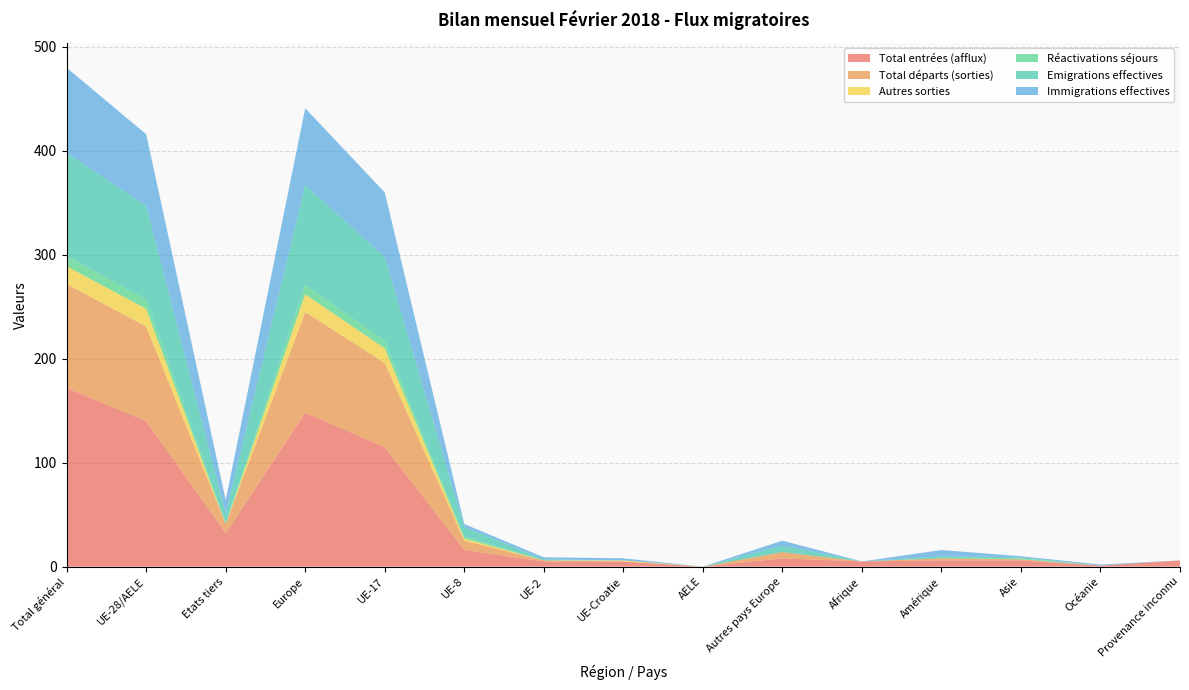

Reading left to right, list all the values displayed in this chart.

Total entrées (afflux): 172	140	32	148	115	16	5	5	0	8	5	6	6	1	6
Total départs (sorties): 100	91	9	97	81	9	1	0	0	6	0	2	1	0	0
Autres sorties: 17	17	0	17	14	2	0	1	0	0	0	0	0	0	0
Réactivations séjours: 10	9	1	9	7	2	0	0	0	0	0	0	1	0	0
Emigrations effectives: 99	90	9	96	81	9	1	0	0	6	0	2	1	0	0
Immigrations effectives: 82	69	13	74	62	3	2	2	0	5	0	6	1	1	0